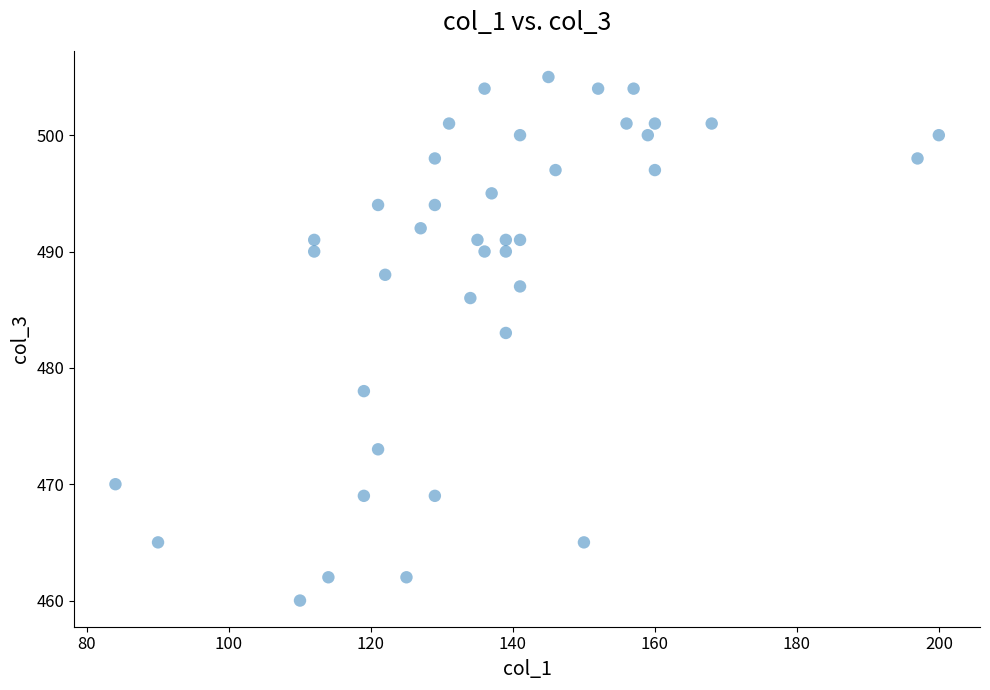

What Y value in the scatter plot is closest to 482?

483